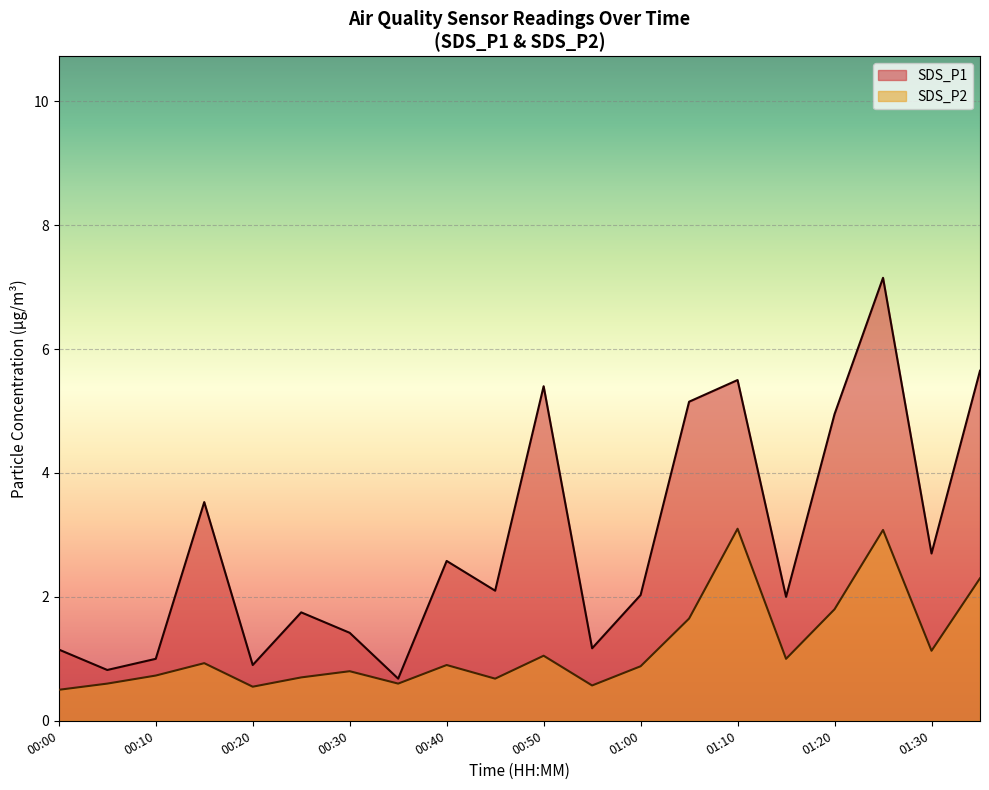

What is the highest value of the SDS_P1 series?

7.2